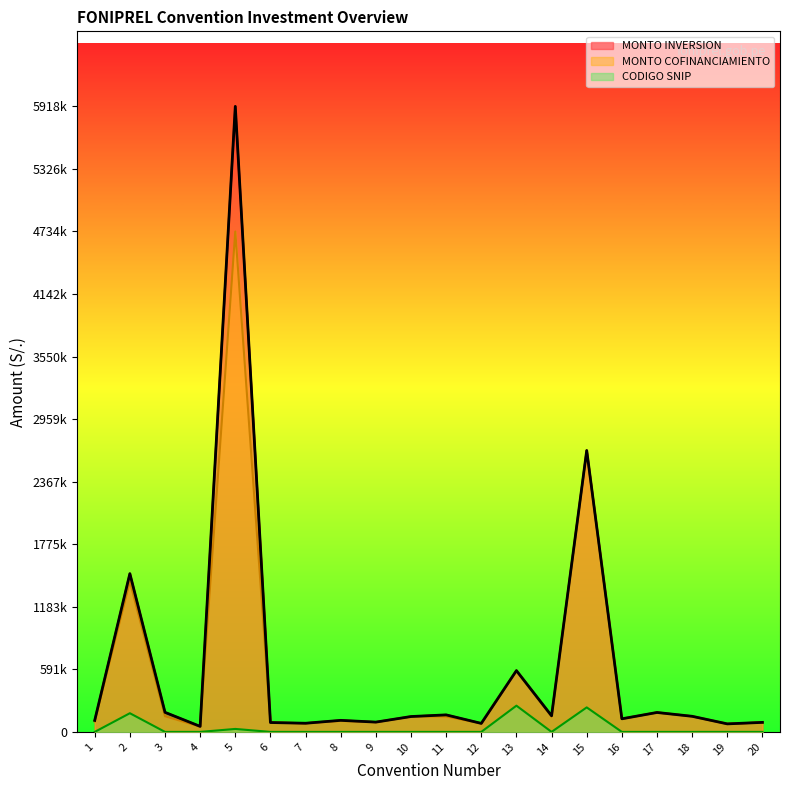

How many series are shown in this chart?

3